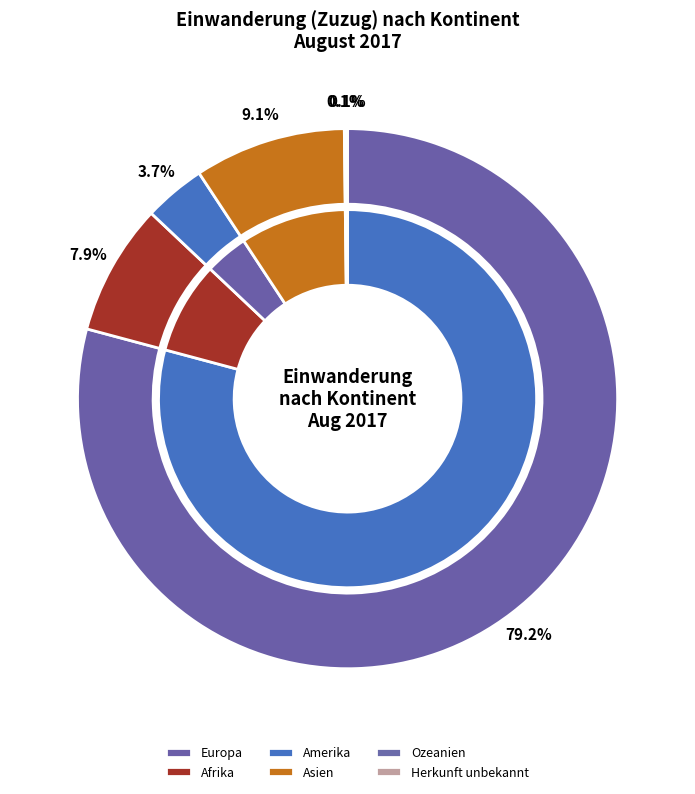

Is it true that Ozeanien is 0% of the pie?

True